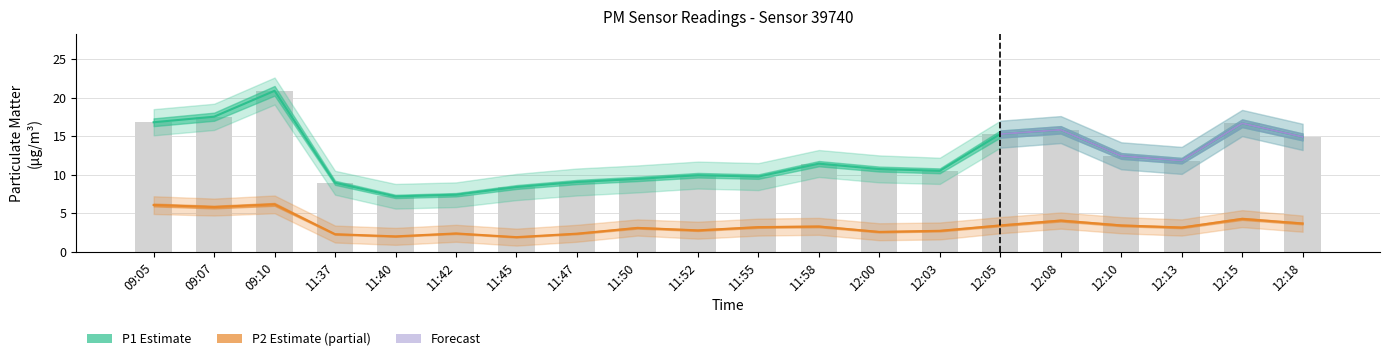

What is the minimum value shown in the chart?

1.9